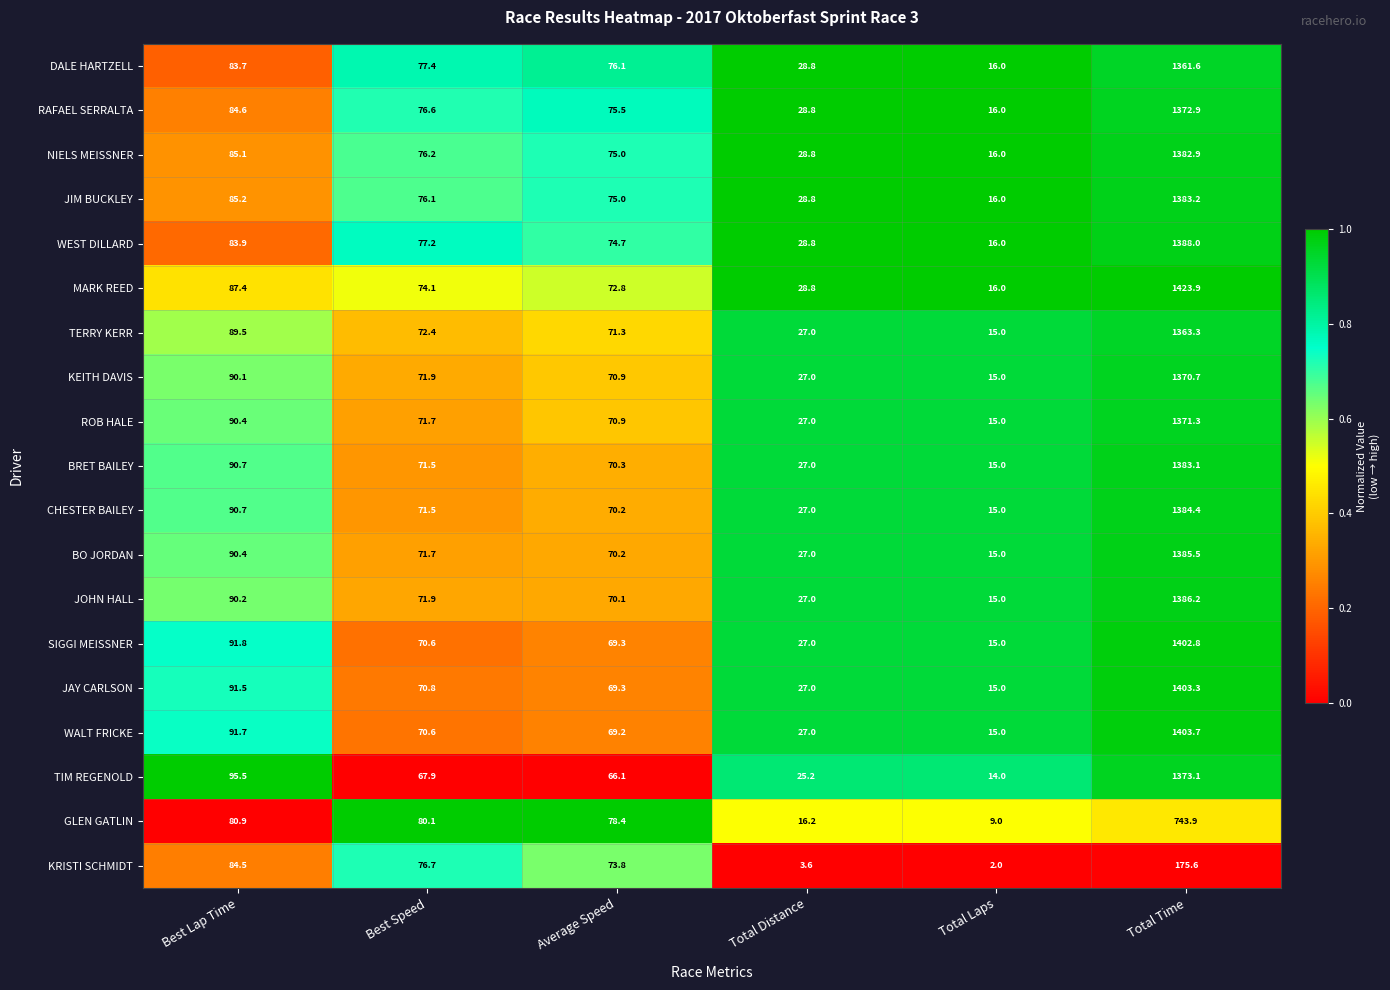

What is the difference between the maximum and minimum values in the MARK REED series?

1407.9